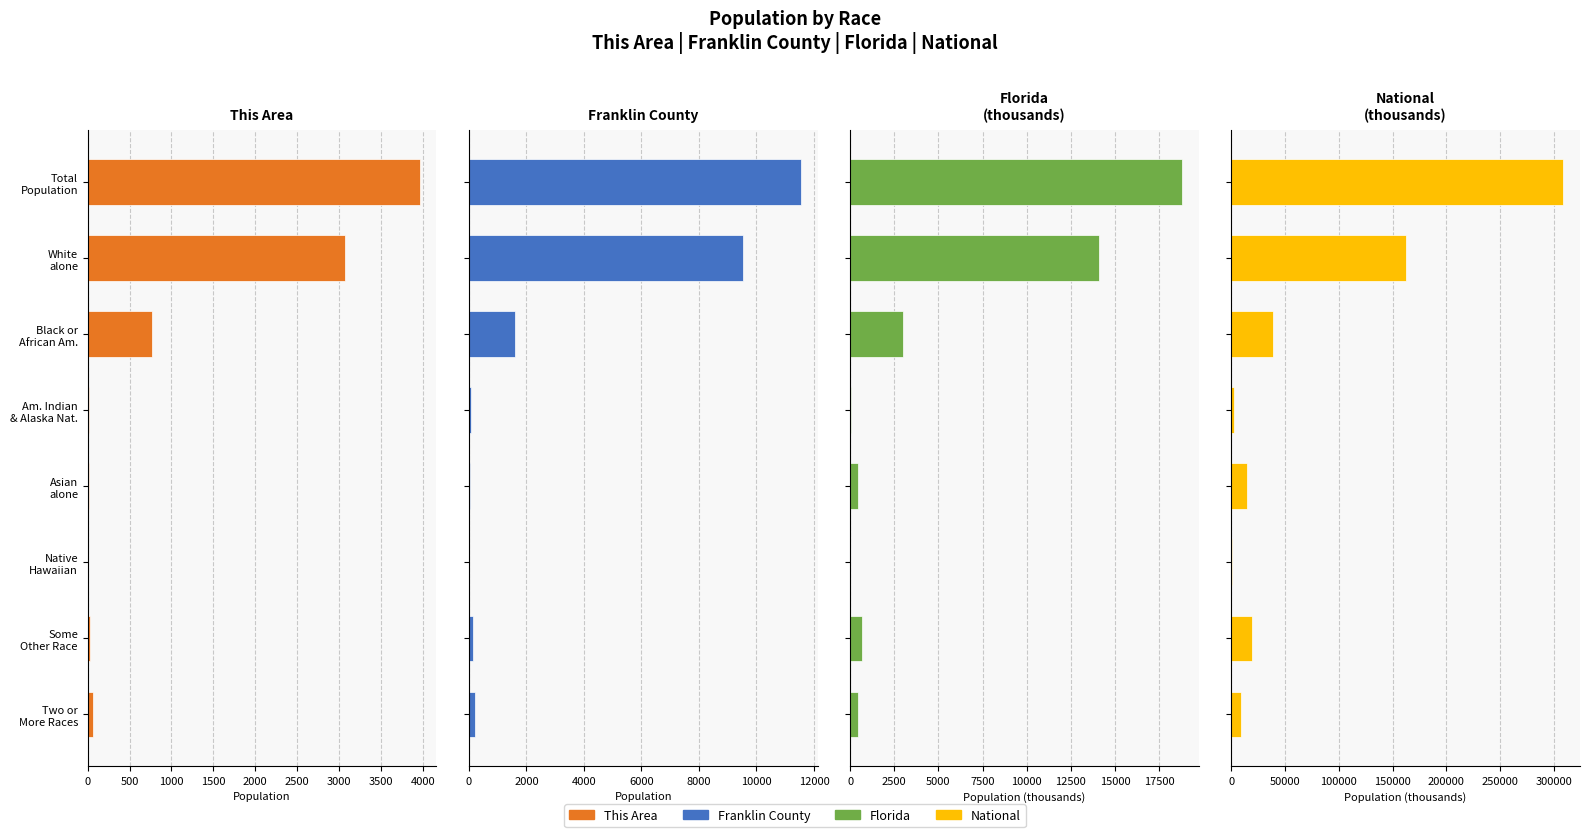

Is the value of This Area at Total Population greater than the value of Florida at Asian alone?

Yes